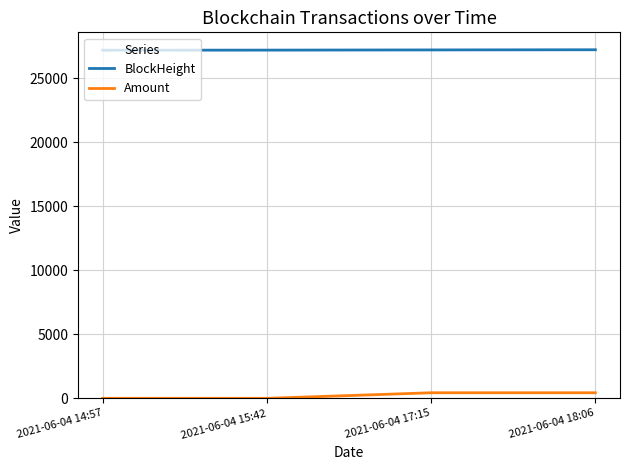

What is the lowest value of the BlockHeight series?

27168.0